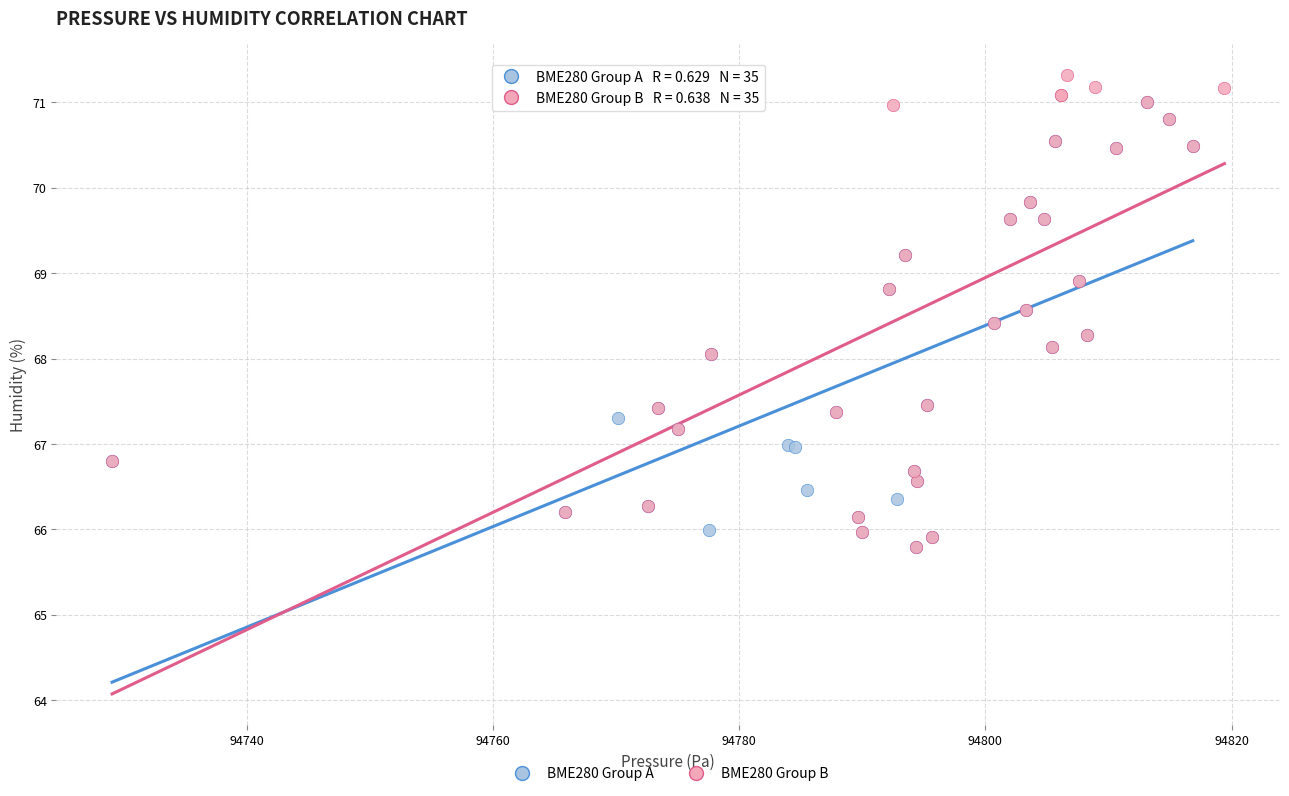

Which series has the largest Y range (max minus min)?

BME280 Group B